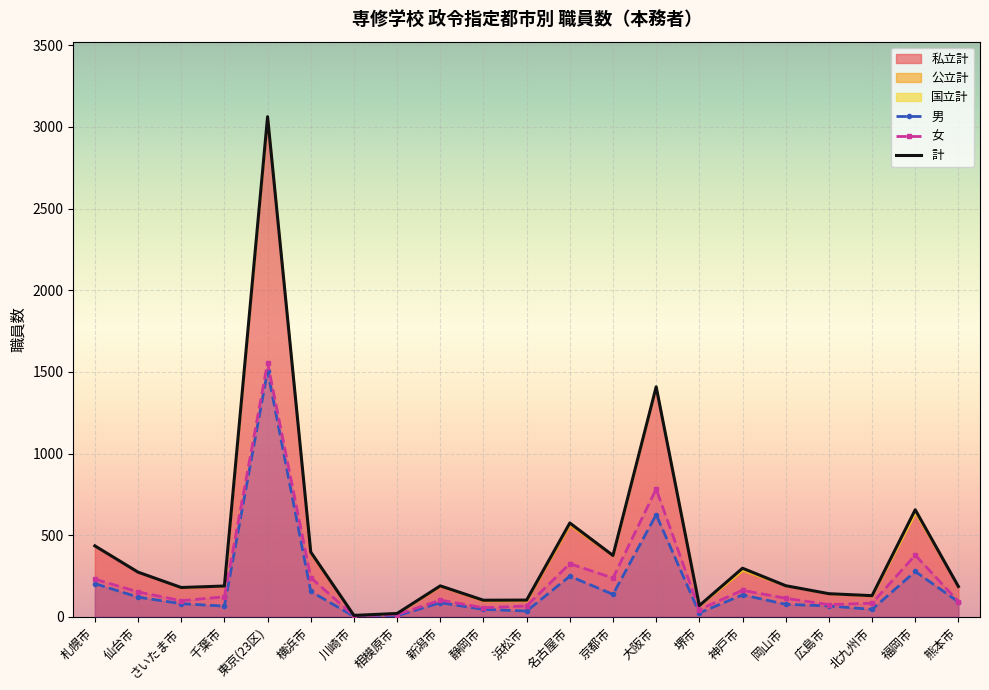

What value does the 男 series have at 仙台市?

121